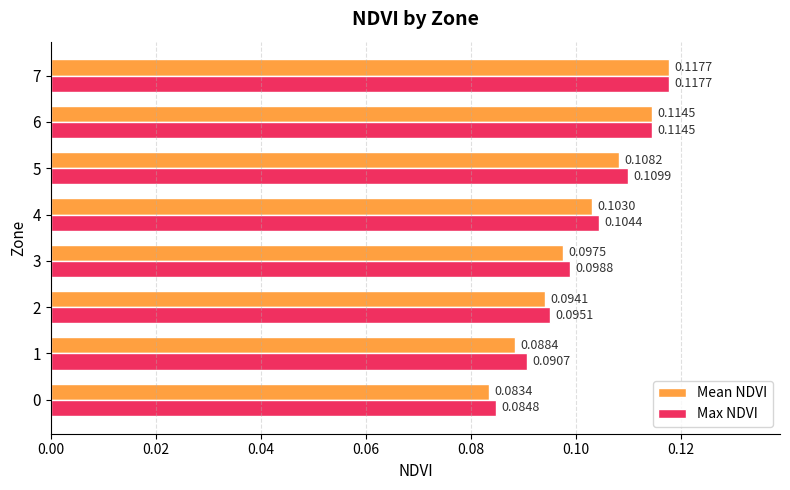

Is the value of Max NDVI at 6 greater than the value of Mean NDVI at 1?

Yes